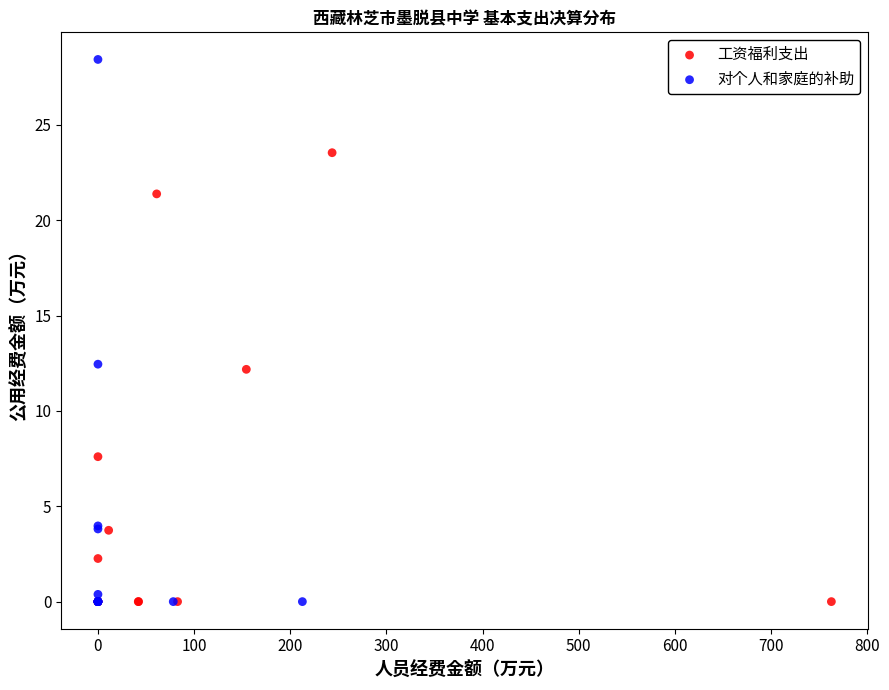

Which series has the widest spread of Y values?

对个人和家庭的补助